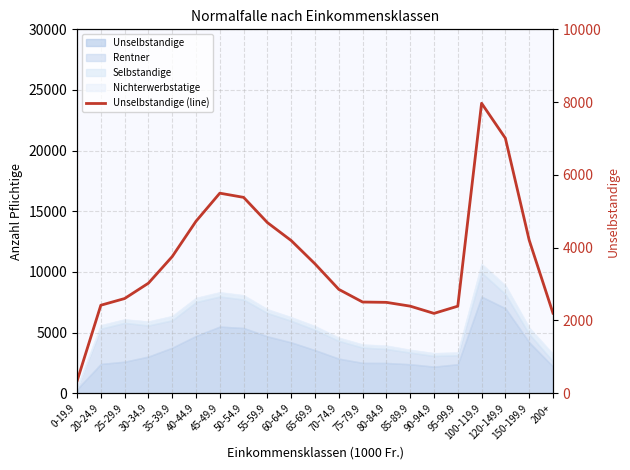

How many lines are shown in the chart?

1